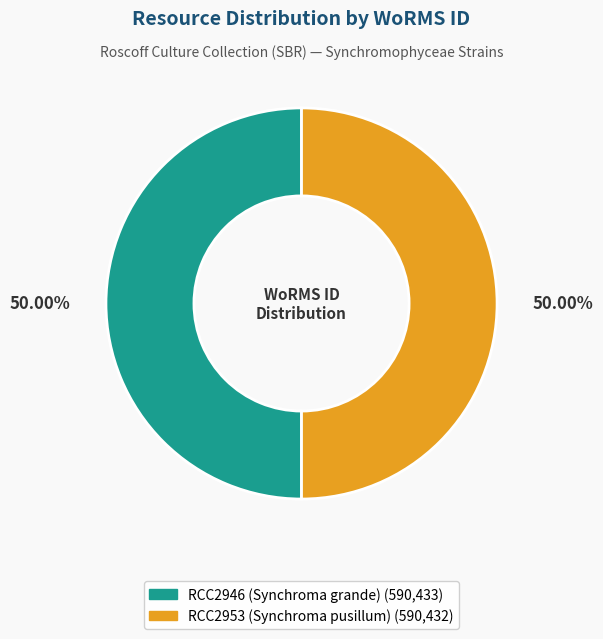

True or false: RCC2946 (Synchroma grande) accounts for 38% of the total.

False